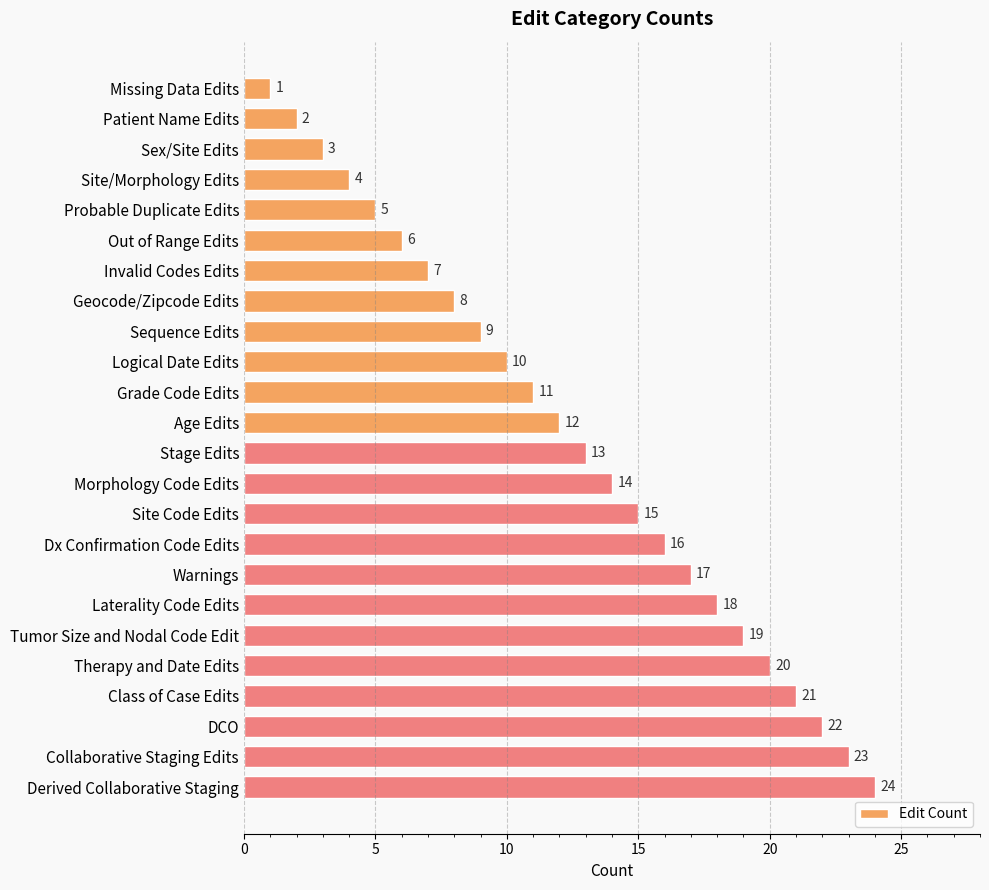

Rank the categories by value from highest to lowest.

Derived Collaborative Staging, Collaborative Staging Edits, DCO, Class of Case Edits, Therapy and Date Edits, Tumor Size and Nodal Code Edit, Laterality Code Edits, Warnings, Dx Confirmation Code Edits, Site Code Edits, Morphology Code Edits, Stage Edits, Age Edits, Grade Code Edits, Logical Date Edits, Sequence Edits, Geocode/Zipcode Edits, Invalid Codes Edits, Out of Range Edits, Probable Duplicate Edits, Site/Morphology Edits, Sex/Site Edits, Patient Name Edits, Missing Data Edits